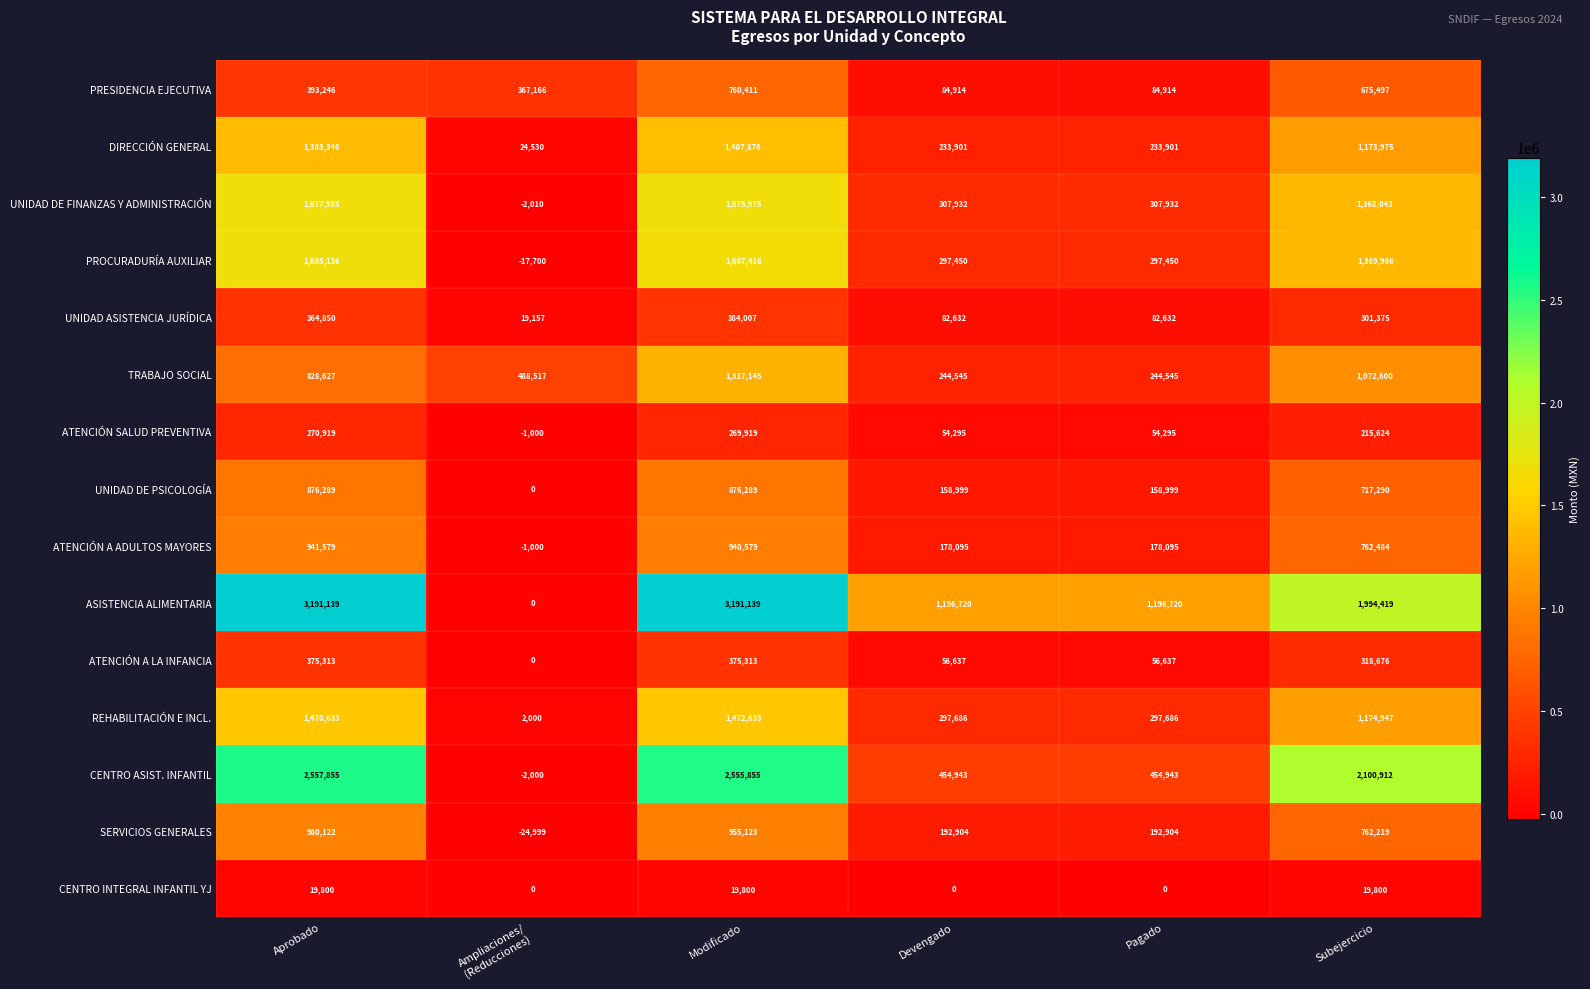

What is the minimum value shown in the chart?

-24999